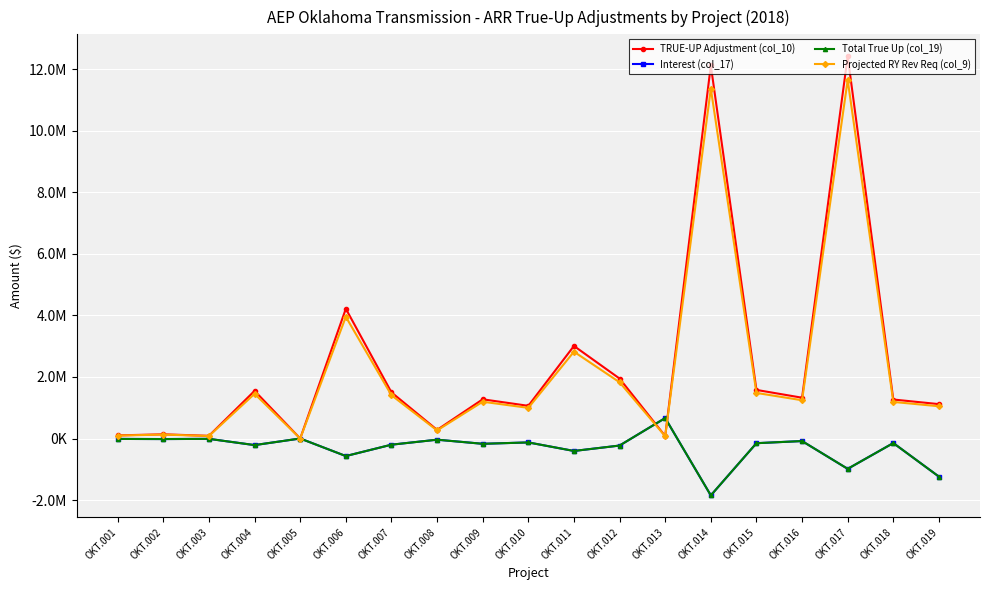

Rank the series by their maximum value, from lowest to highest.

Interest (col_17), Total True Up (col_19), Projected RY Rev Req (col_9), TRUE-UP Adjustment (col_10)